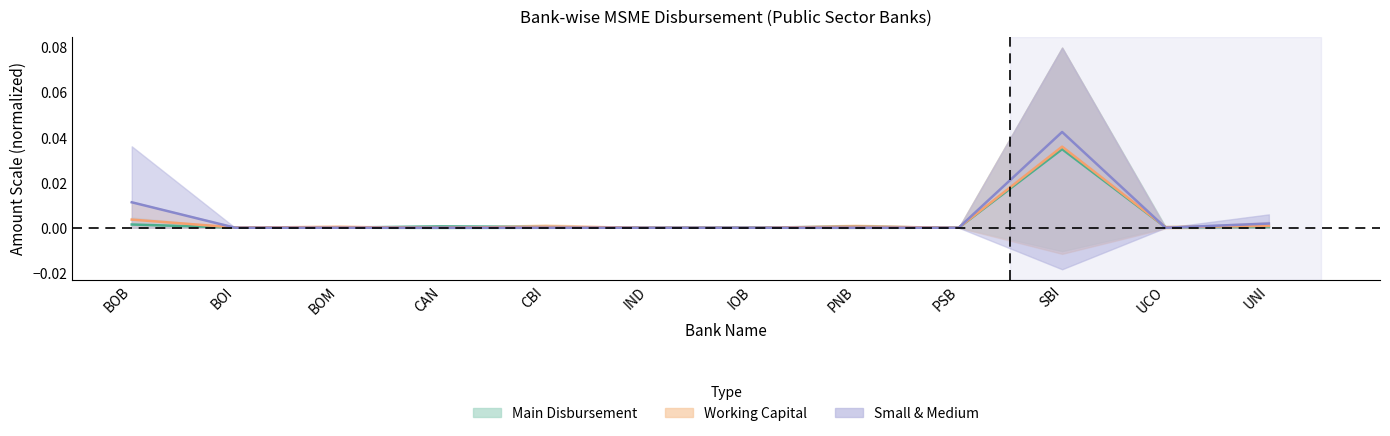

True or false: Micro TL Amt has a value of 0.0 at CBI.

True